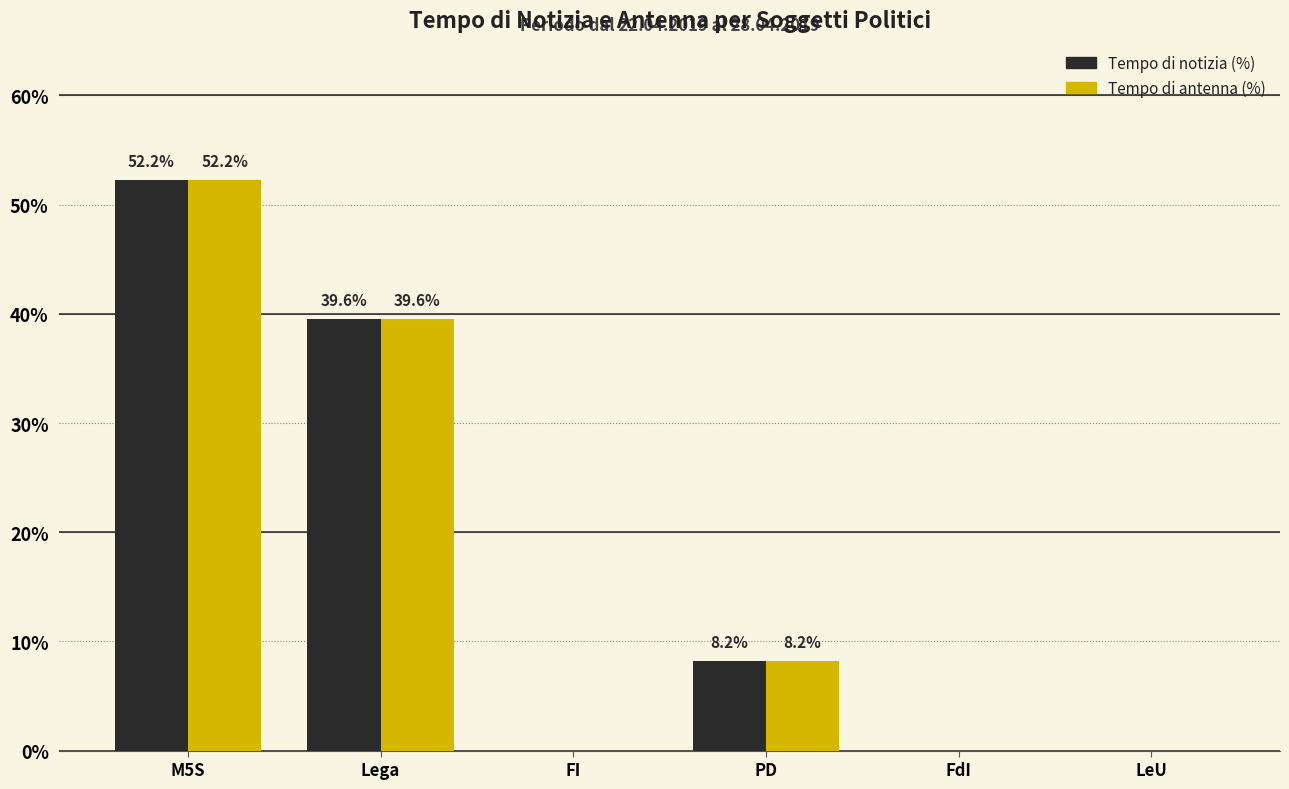

What are all the series names shown in the legend?

Tempo di notizia (%), Tempo di antenna (%)